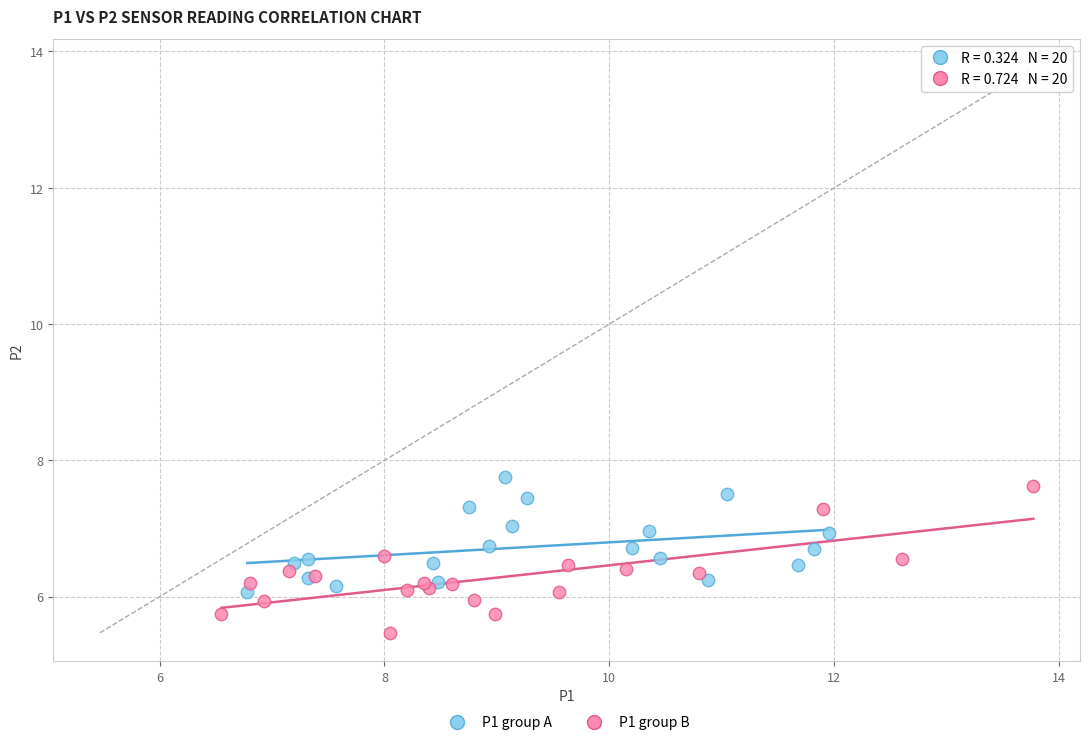

Which series has the widest spread of Y values?

P1 group B